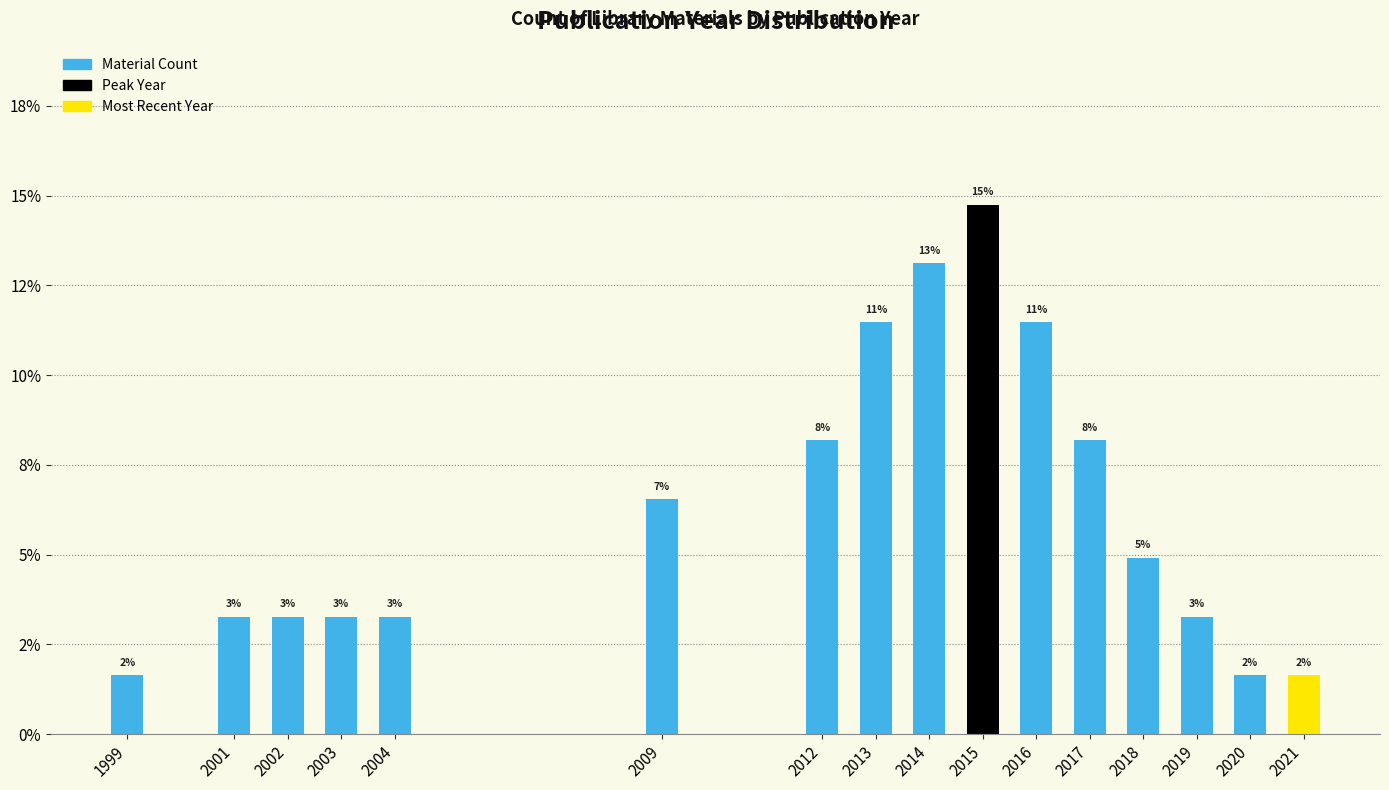

Are the bars horizontal?

No